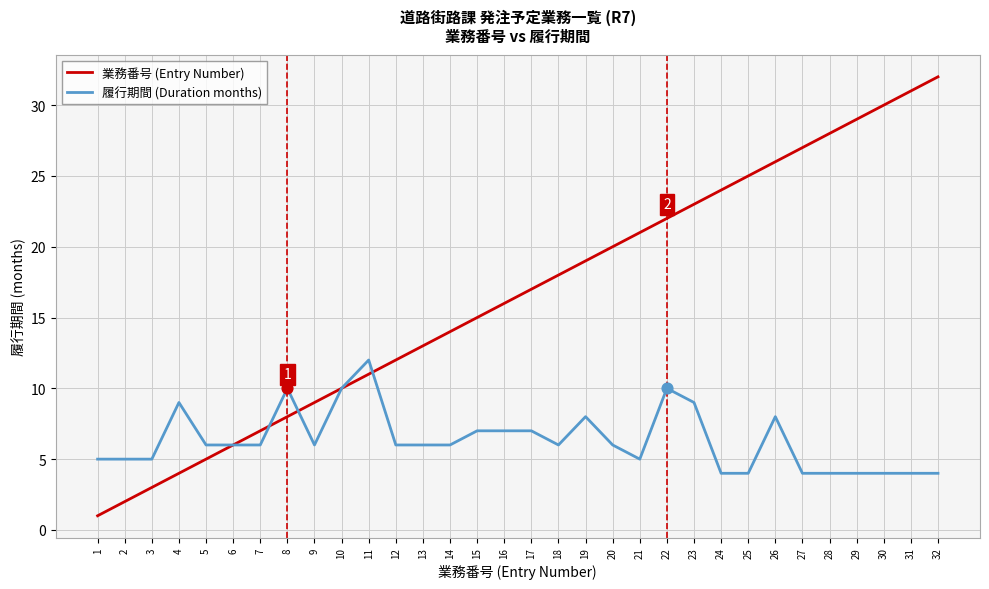

Between 15 and 31, which series saw the biggest shift?

業務番号 (Entry Number)